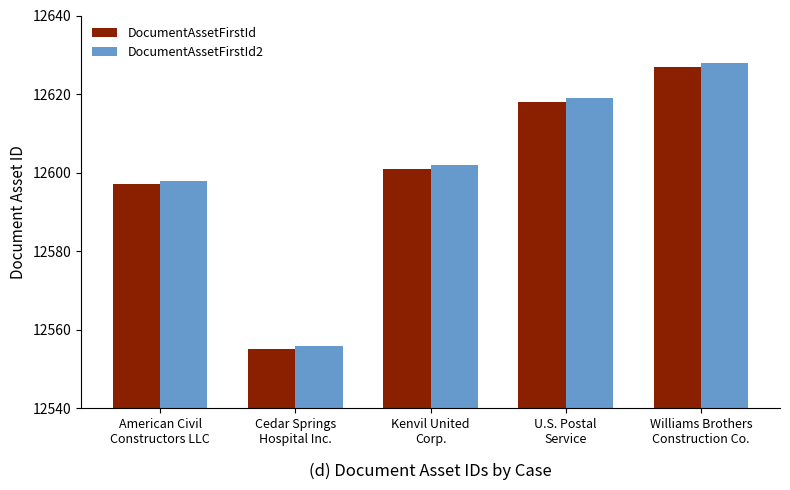

Reading left to right, extract all data points from this chart.

DocumentAssetFirstId: American Civil
Constructors LLC=12597	Cedar Springs
Hospital Inc.=12555	Kenvil United
Corp.=12601	U.S. Postal
Service=12618	Williams Brothers
Construction Co.=12627
DocumentAssetFirstId2: American Civil
Constructors LLC=12598	Cedar Springs
Hospital Inc.=12556	Kenvil United
Corp.=12602	U.S. Postal
Service=12619	Williams Brothers
Construction Co.=12628